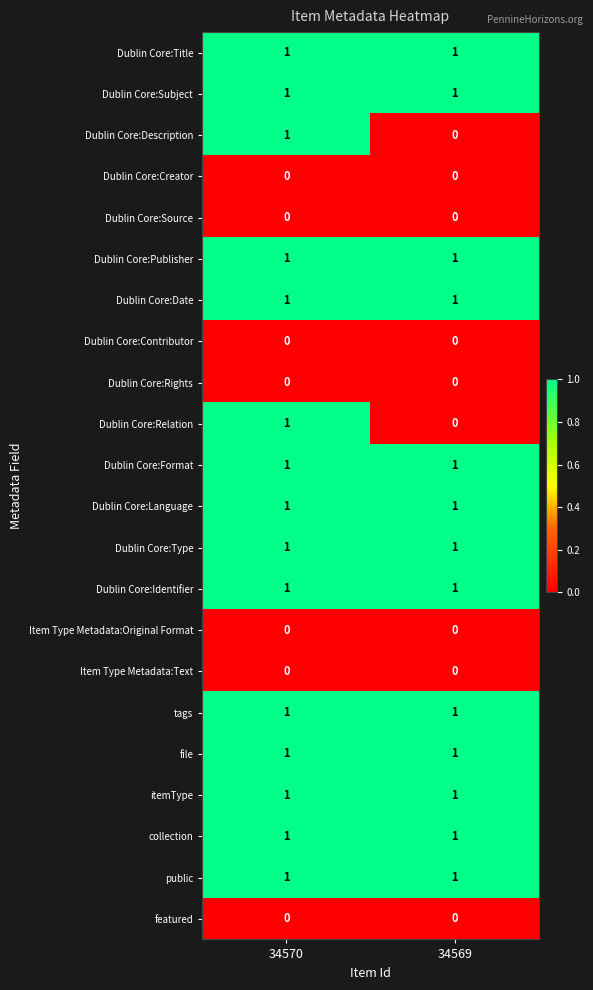

The collection series shows 2 at 34569. True or false?

False